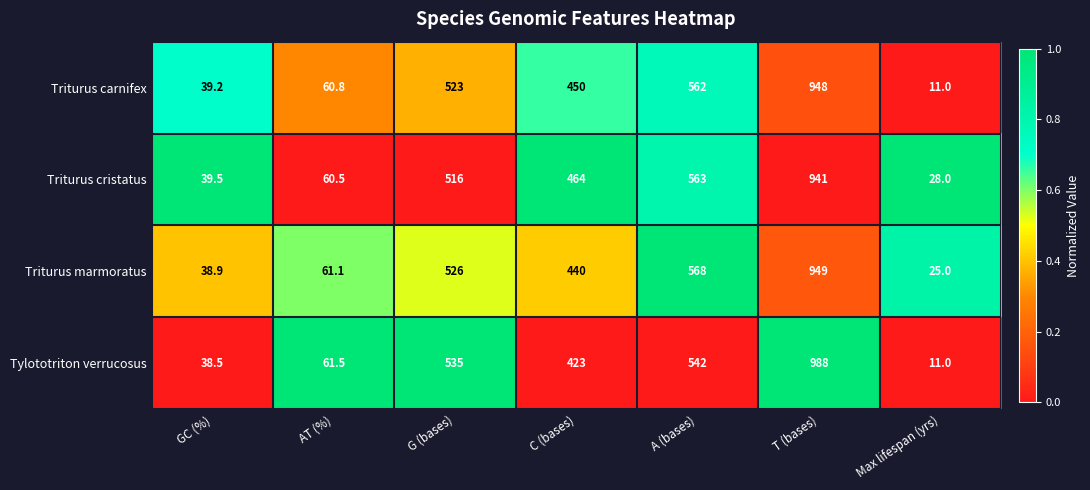

Reading left to right, list all the values displayed in this chart.

Triturus carnifex: GC (%)=39.2	AT (%)=60.8	G (bases)=523.0	C (bases)=450.0	A (bases)=562.0	T (bases)=948.0	Max lifespan (yrs)=11.0
Triturus cristatus: GC (%)=39.5	AT (%)=60.5	G (bases)=516.0	C (bases)=464.0	A (bases)=563.0	T (bases)=941.0	Max lifespan (yrs)=28.0
Triturus marmoratus: GC (%)=38.9	AT (%)=61.1	G (bases)=526.0	C (bases)=440.0	A (bases)=568.0	T (bases)=949.0	Max lifespan (yrs)=25.0
Tylototriton verrucosus: GC (%)=38.5	AT (%)=61.5	G (bases)=535.0	C (bases)=423.0	A (bases)=542.0	T (bases)=988.0	Max lifespan (yrs)=11.0